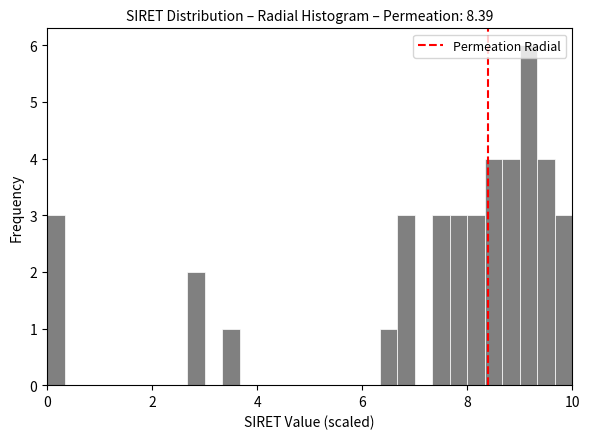

Around what value on the x-axis is the tallest bar? Give the approximate position of its centre, as read against the axis.

9.2